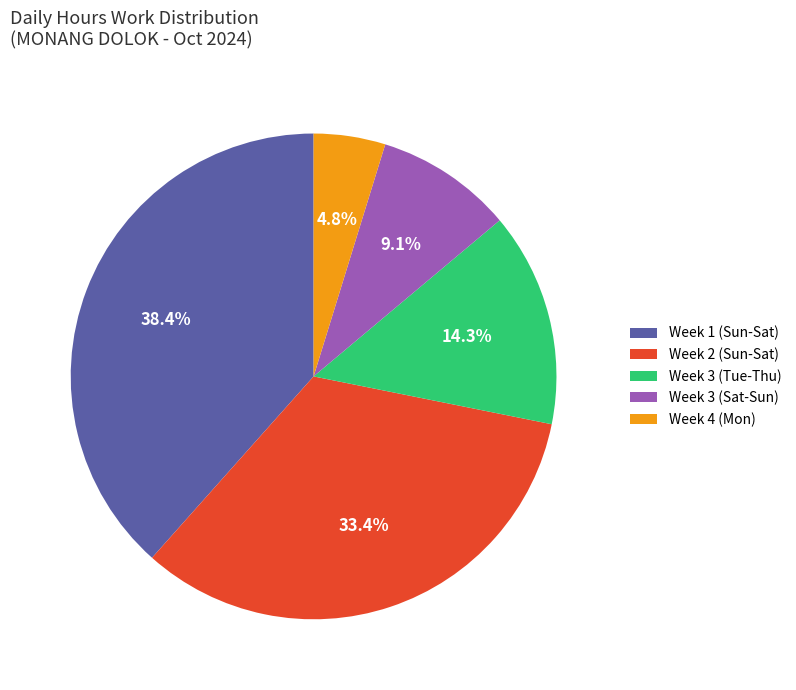

Do Week 3 (Tue-Thu) and Week 1 (Sun-Sat) together represent more than half of the pie?

Yes